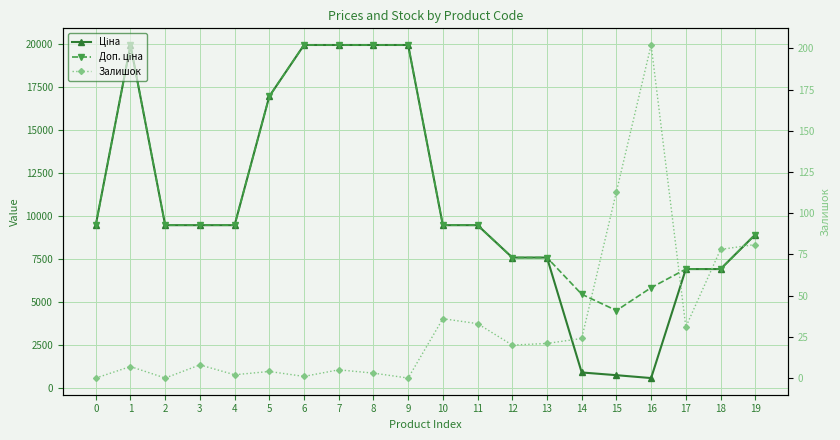

What are all the series names shown in the legend?

Ціна, Доп. ціна, Залишок